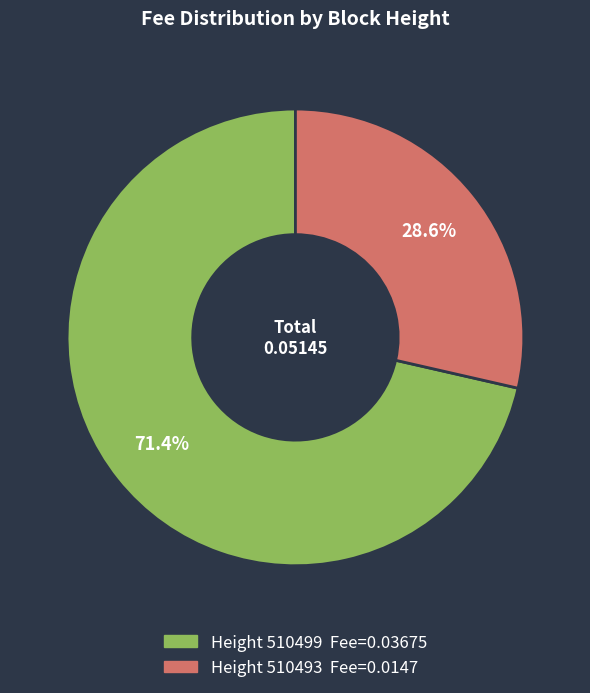

Is there any slice that represents more than half of the pie?

Yes